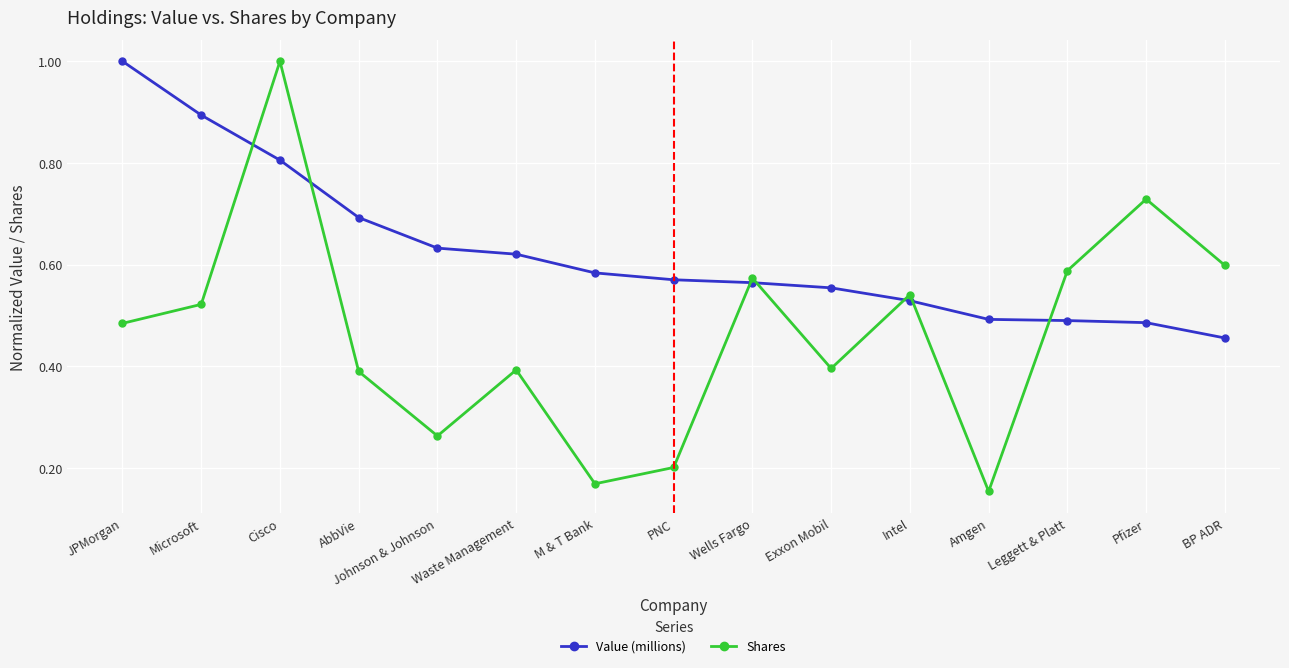

Is the value of Shares at Exxon Mobil greater than the value of Value (millions) at Amgen?

No